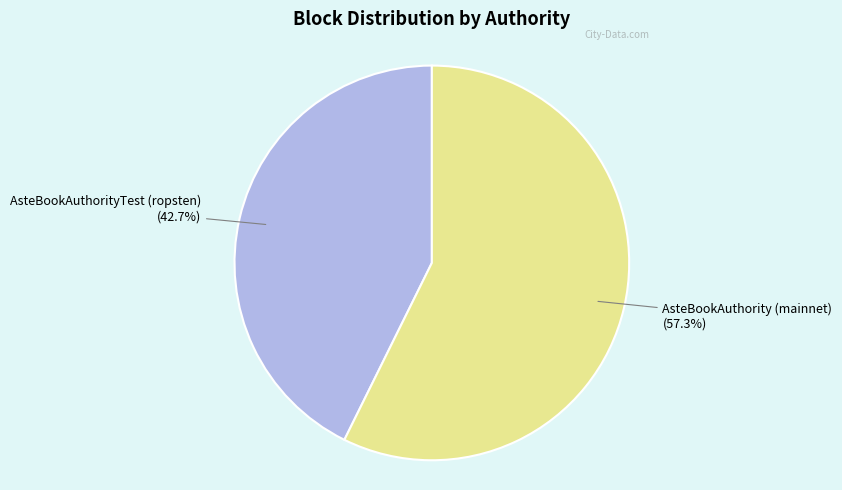

Is there a majority slice in this chart?

Yes